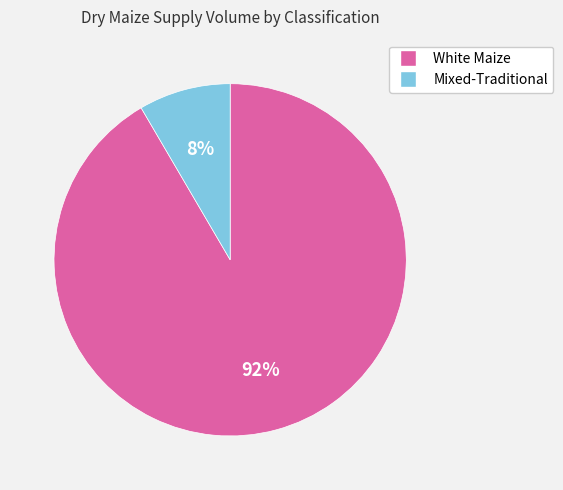

How many slices are in this pie chart?

2